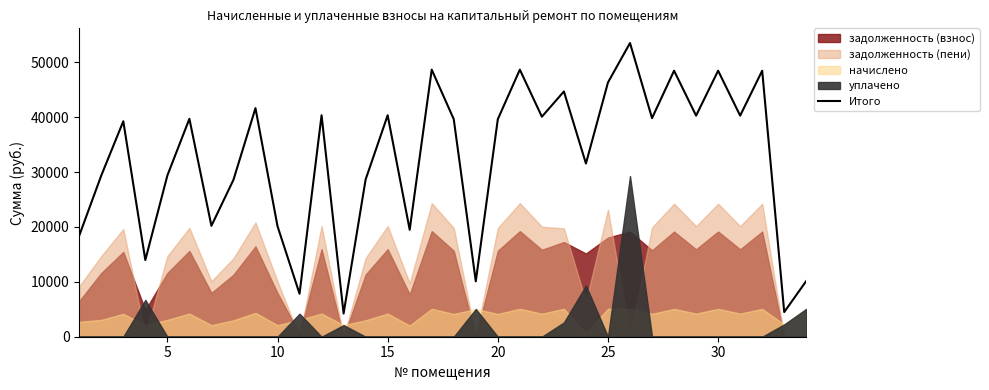

Reading left to right, list all the values displayed in this chart.

18422.3	29365.4	39251.8	13971.4	29365.4	39699.4	20205.1	28585.9	41644.6	20140.1	7827.4	40345.2	4231.4	28651.0	40345.2	19490.4	48661.0	39630.5	10097.1	39630.5	48661.0	40085.3	44683.0	31556.4	46324.1	53511.5	39825.4	48466.1	40280.2	48466.1	40280.2	48466.1	4492.3	10150.5